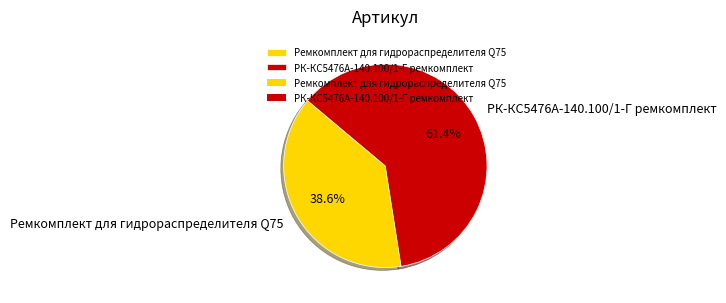

To the nearest percent, what portion does Ремкомплект для гидрораспределителя Q75 represent?

39%